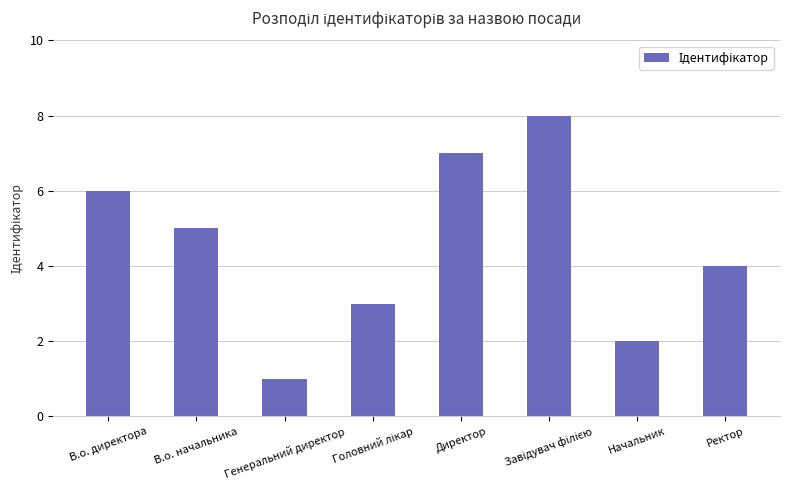

At which label is the value closest to 4?

Ректор